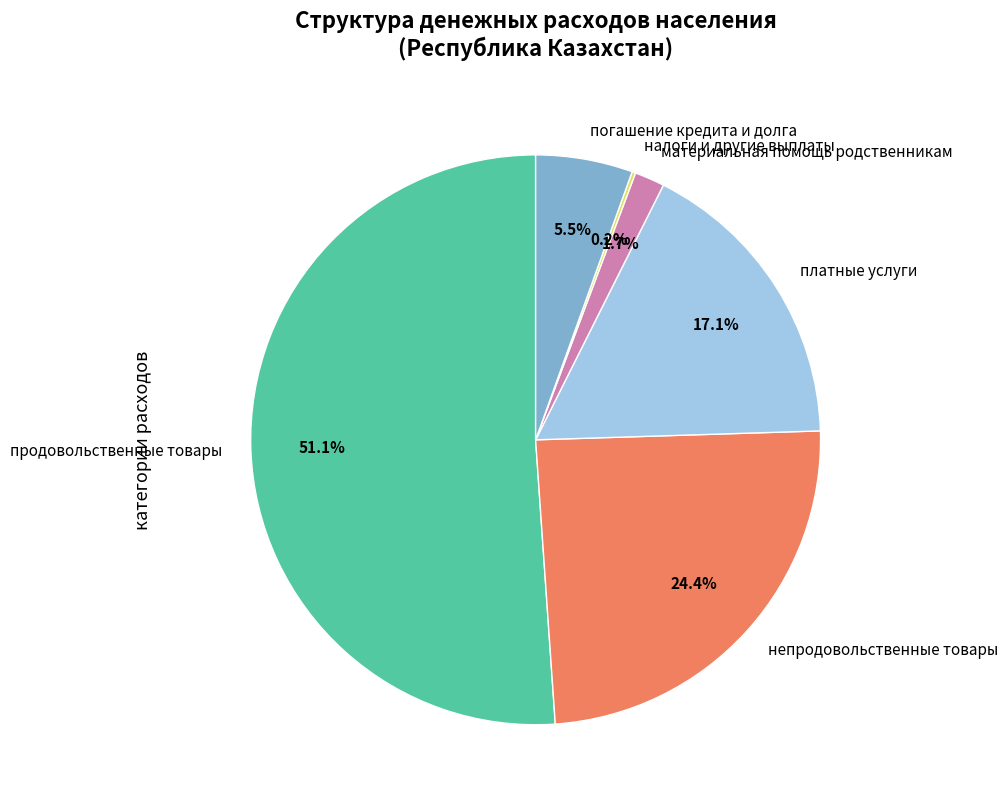

What percentage is NOT represented by непродовольственные товары?

75.6%